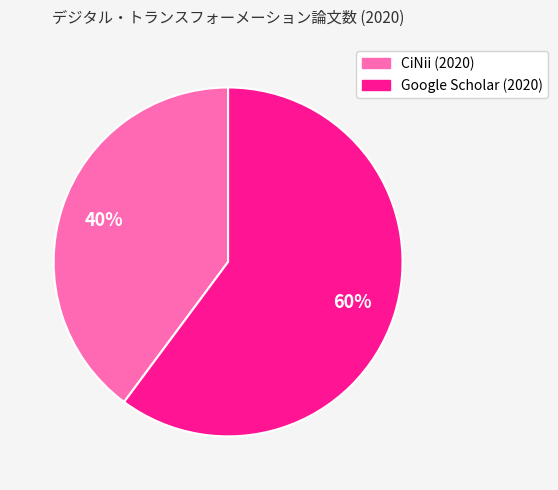

To the nearest percent, what percentage of the pie is Google Scholar (2020)?

60%